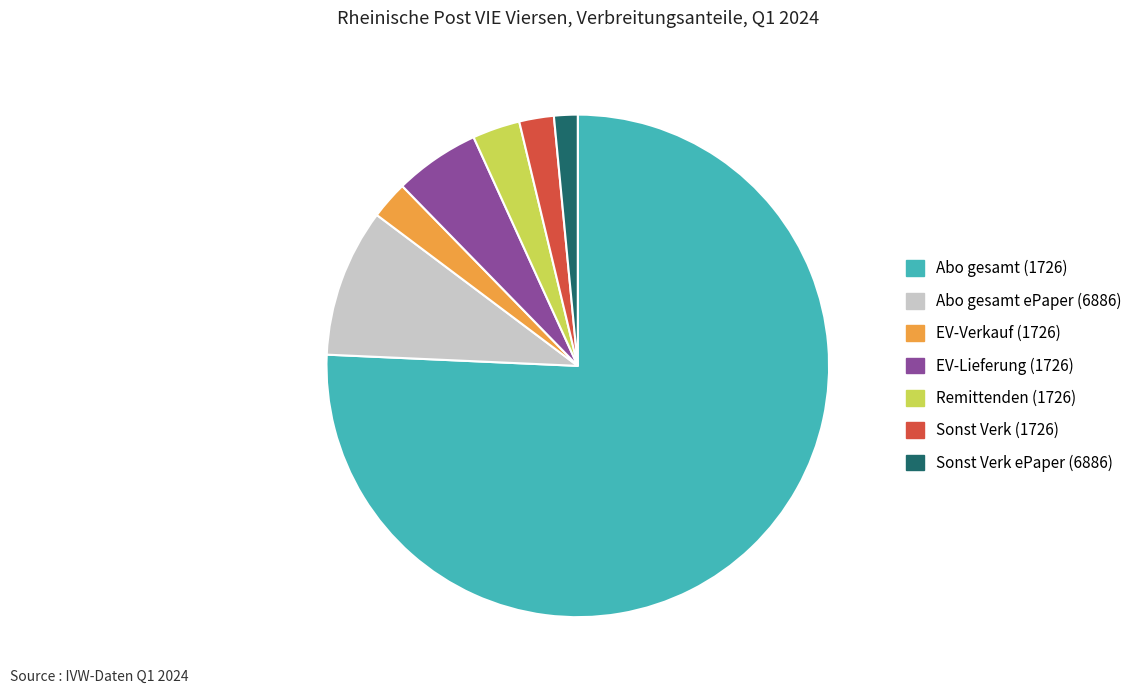

Combined, do Abo gesamt (1726) and Abo gesamt ePaper (6886) account for over 50%?

Yes